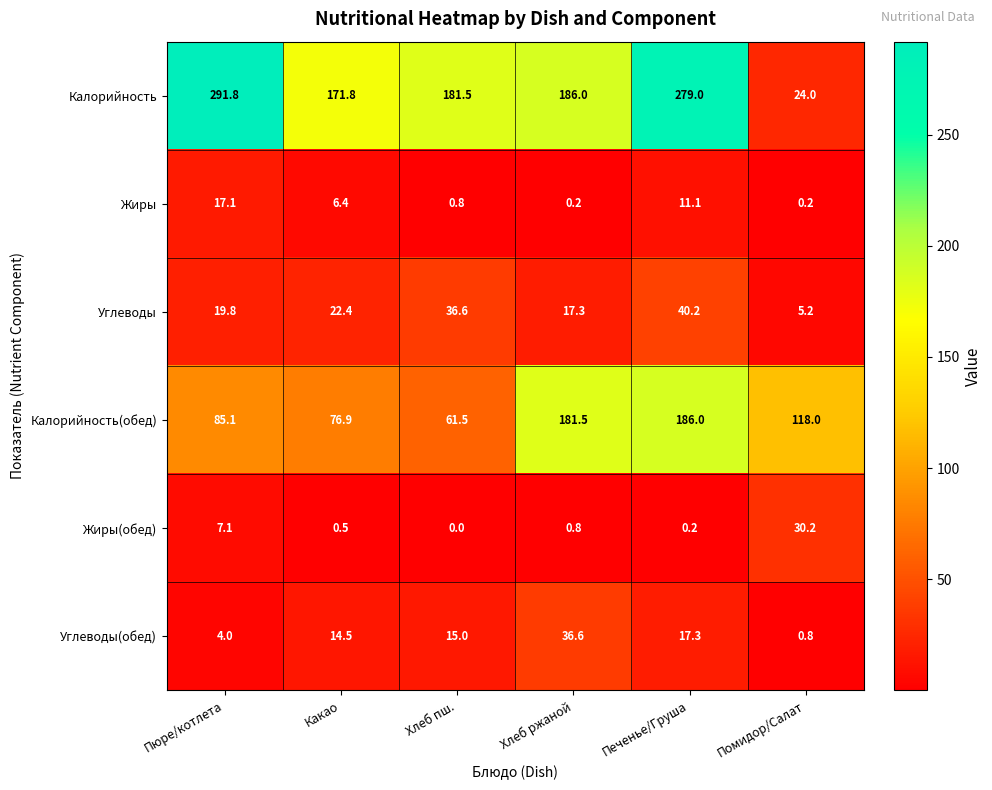

At Какао, list the series in order from largest to smallest.

Калорийность, Калорийность(обед), Углеводы, Углеводы(обед), Жиры, Жиры(обед)